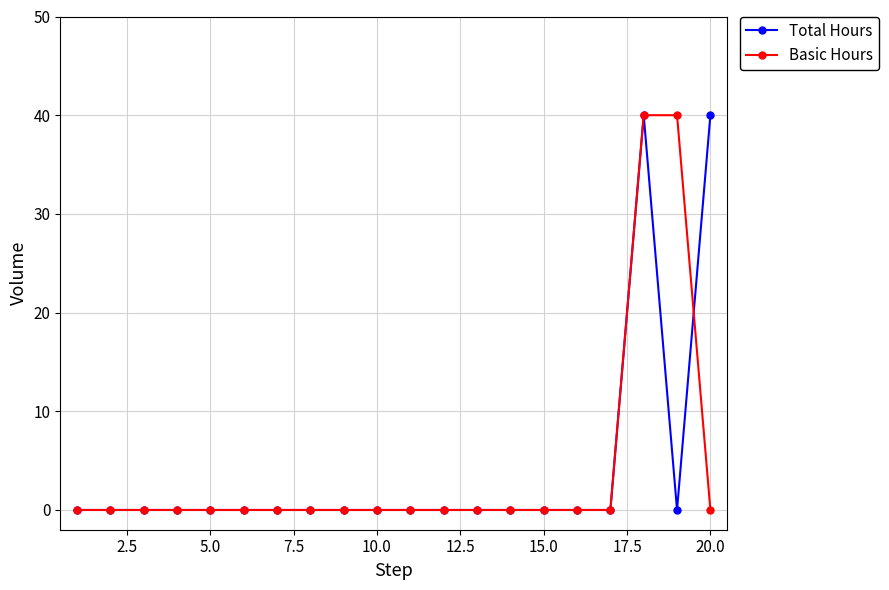

At how many categories does at least one series exceed 37?

3